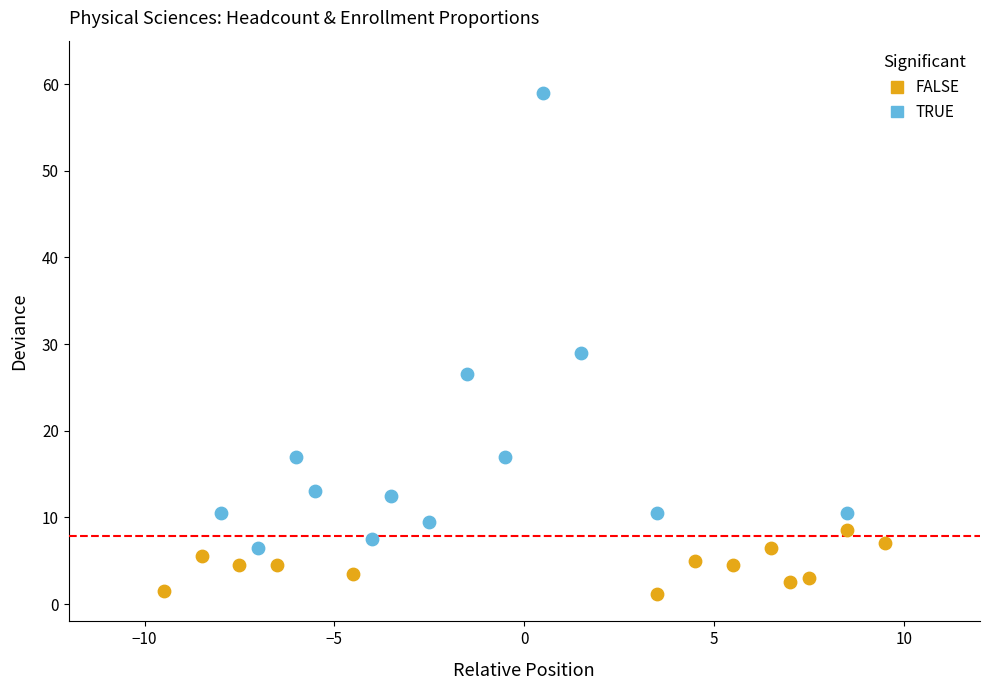

Which series contains the highest Y value?

TRUE